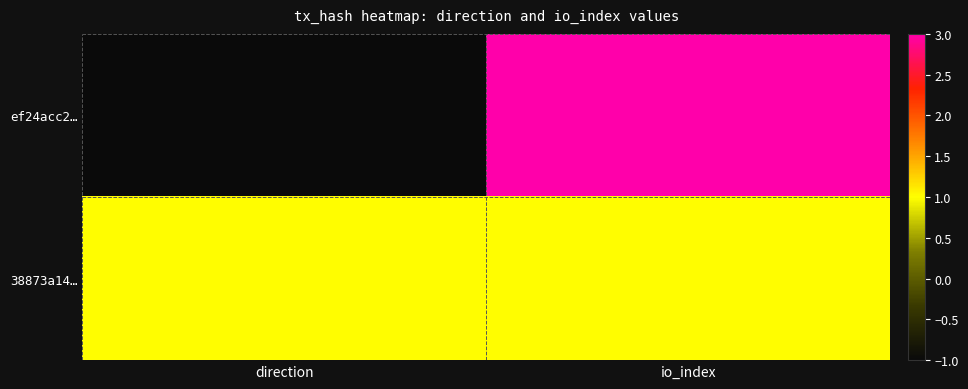

Which series has the largest range (max minus min)?

ef24acc2…